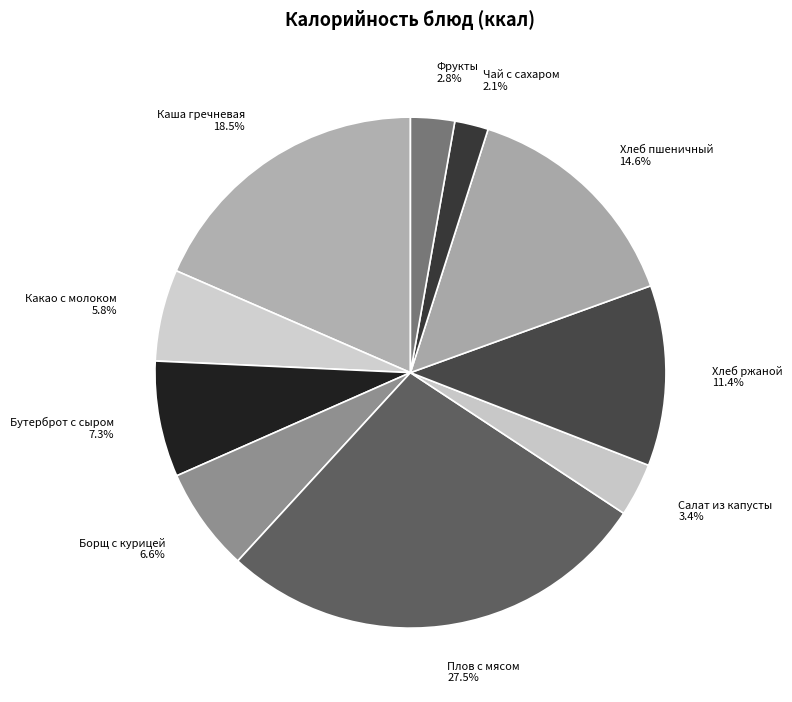

To the nearest percent, what is the difference between the Плов с мясом and Чай с сахаром slice percentages?

25%